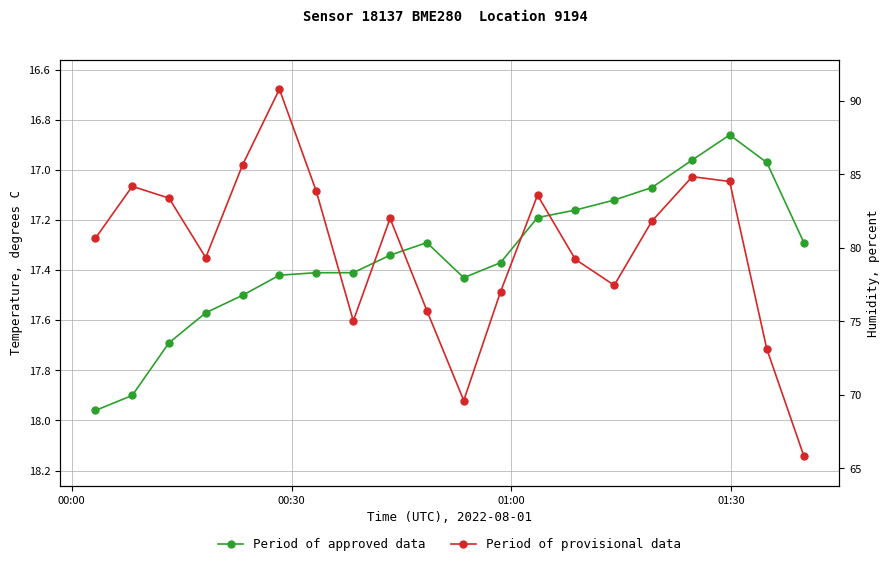

What is the difference between the second highest and minimum values in the Period of provisional data series?

19.8